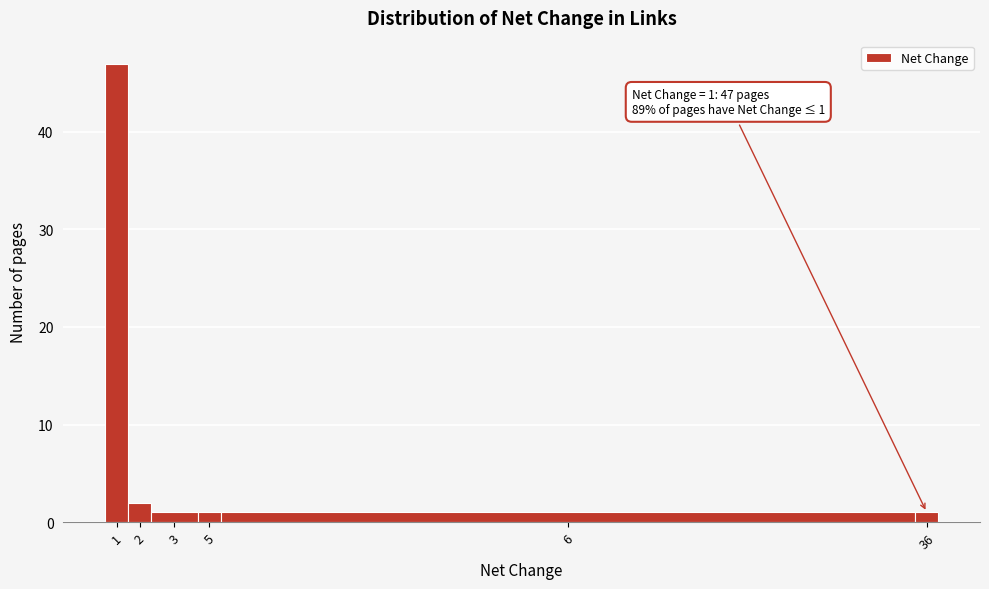

Reading right to left, transcribe all the data shown in this chart.

1	1	1	1	2	47